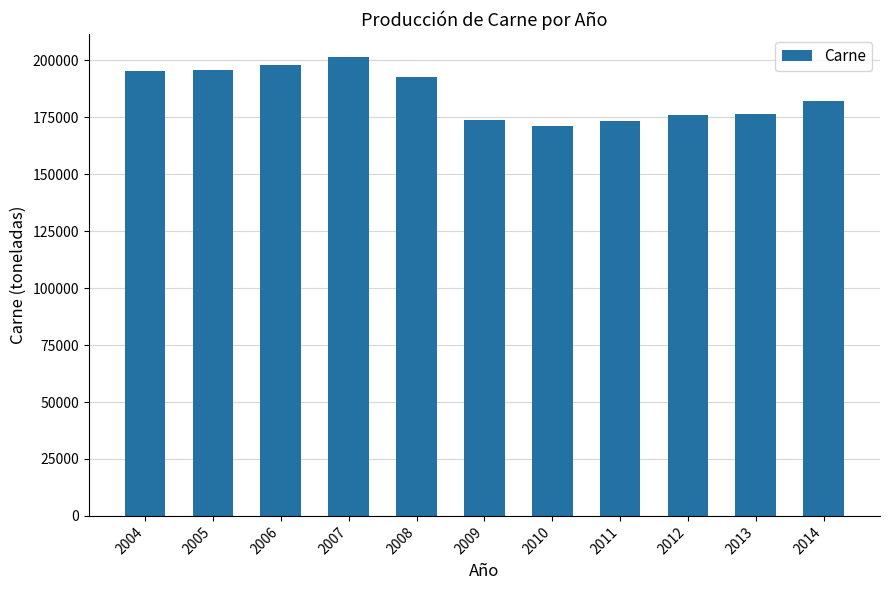

Between 2004 and 2013, which is larger?

2004